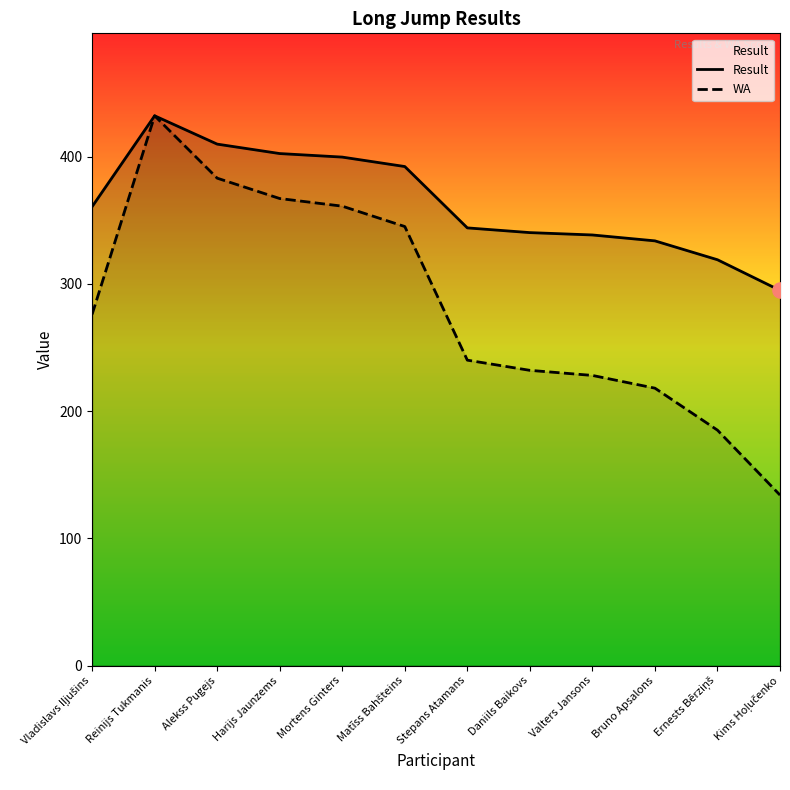

At which category is the sum across all series the highest?

Reinijs Tukmanis